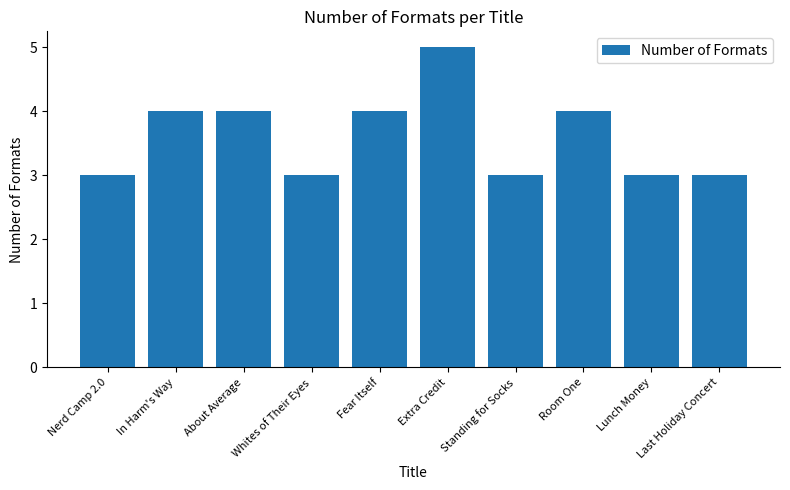

How many bars are there in total?

10